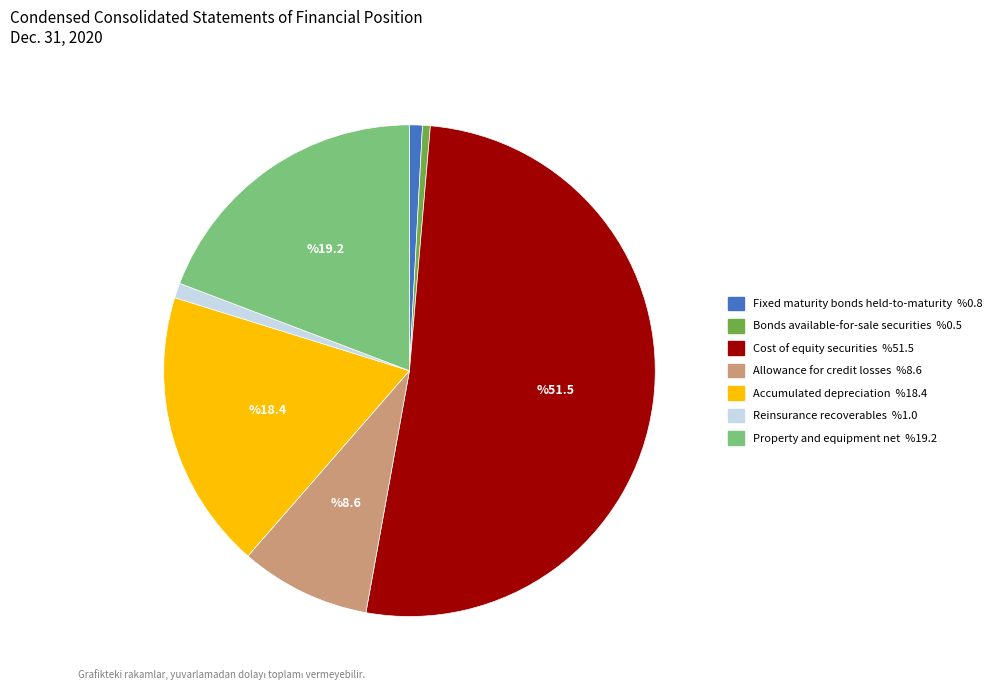

Count the number of slices in the pie.

7